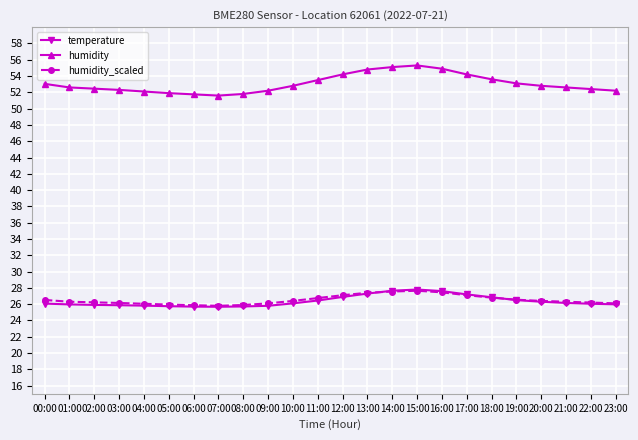

What is the greatest value displayed?

55.3